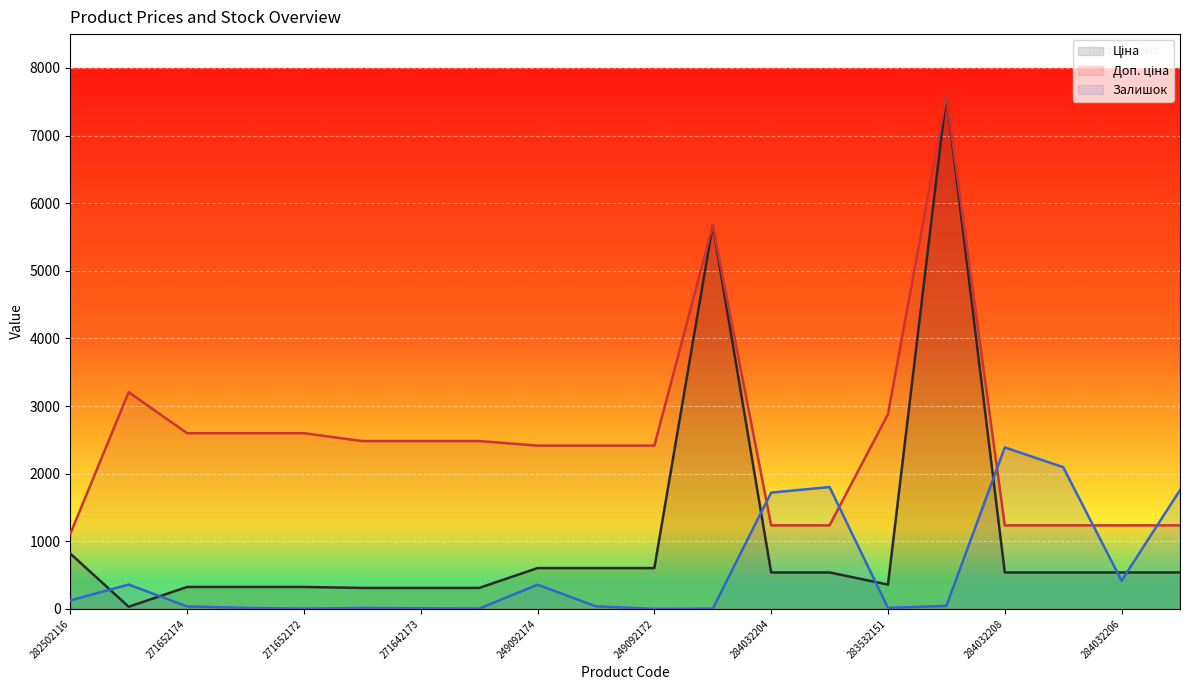

List the series in order of their peak value, lowest first.

Залишок, Ціна, Доп. ціна